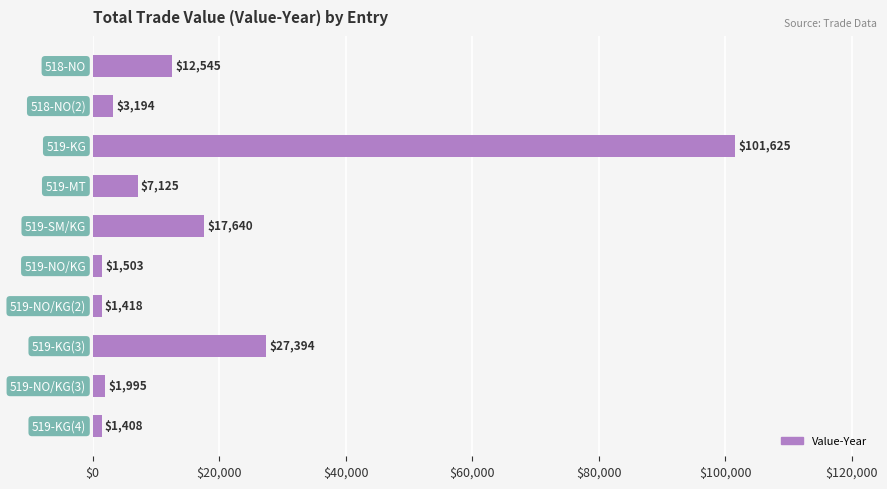

What is the minimum value shown in the chart?

1408